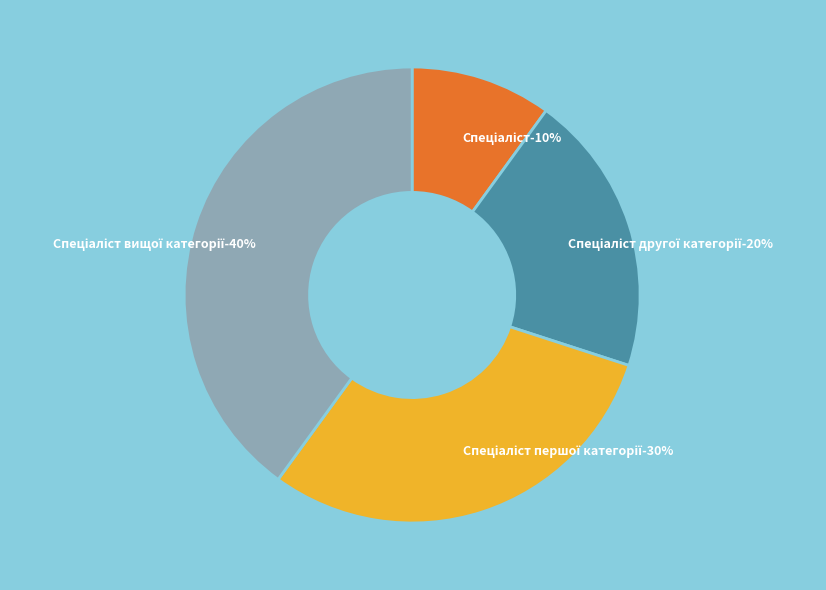

The Спеціаліст першої категорії slice represents 30% of the pie. True or false?

True